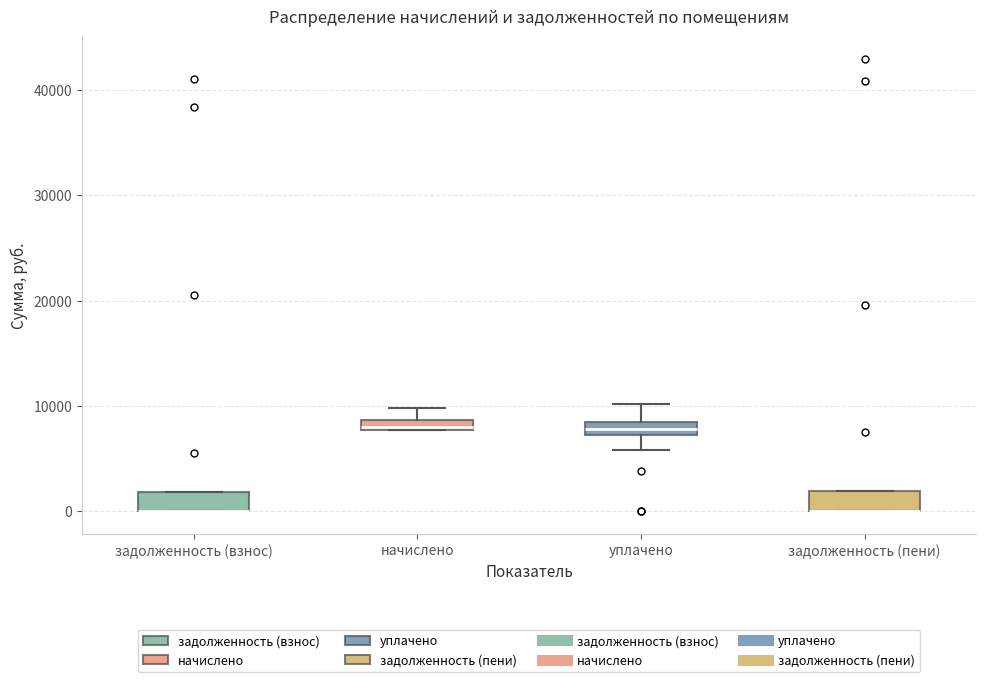

Where is the lower edge of the box for начислено on the y-axis? The values are not printed on the chart, so give them approximately, as read against the axis.

8000